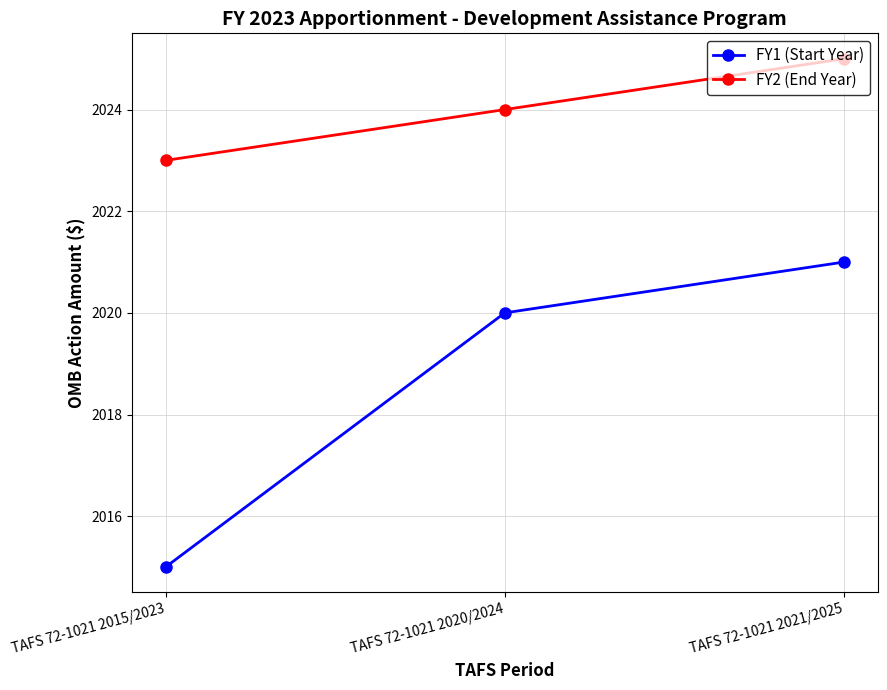

What is the label of the 1st point from the right?

TAFS 72-1021 2021/2025